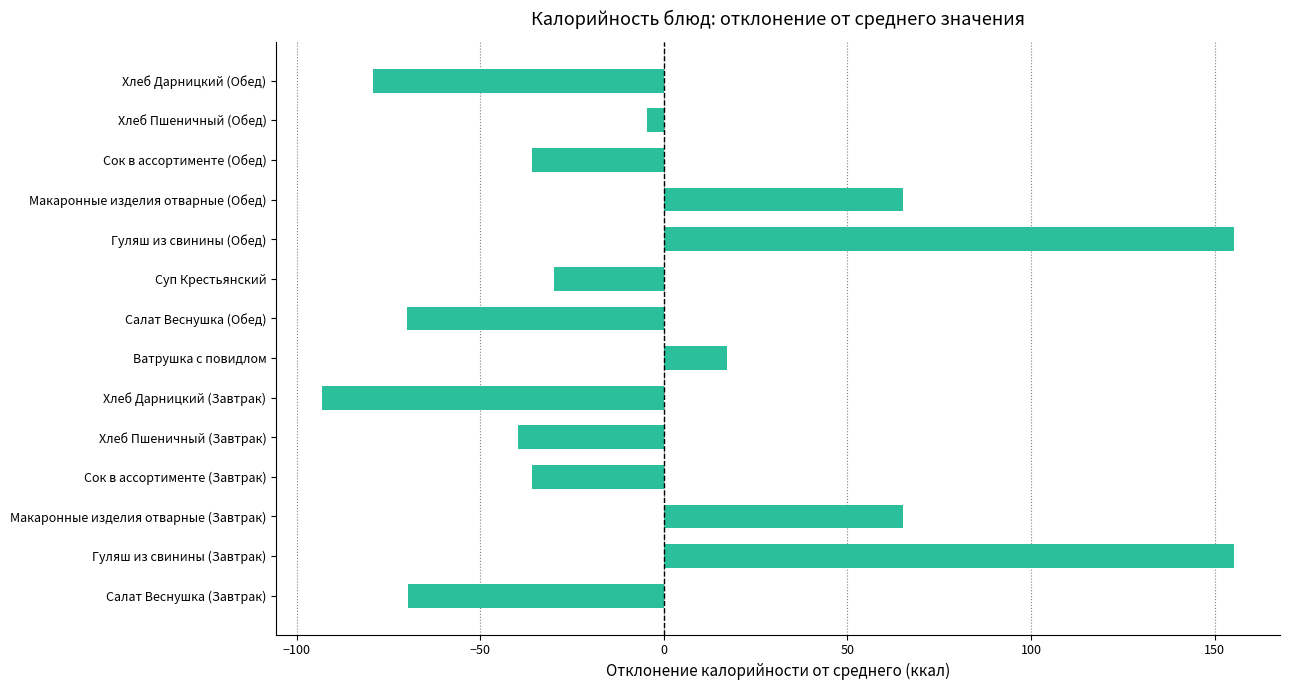

What is the difference between the second highest and minimum values?

248.5